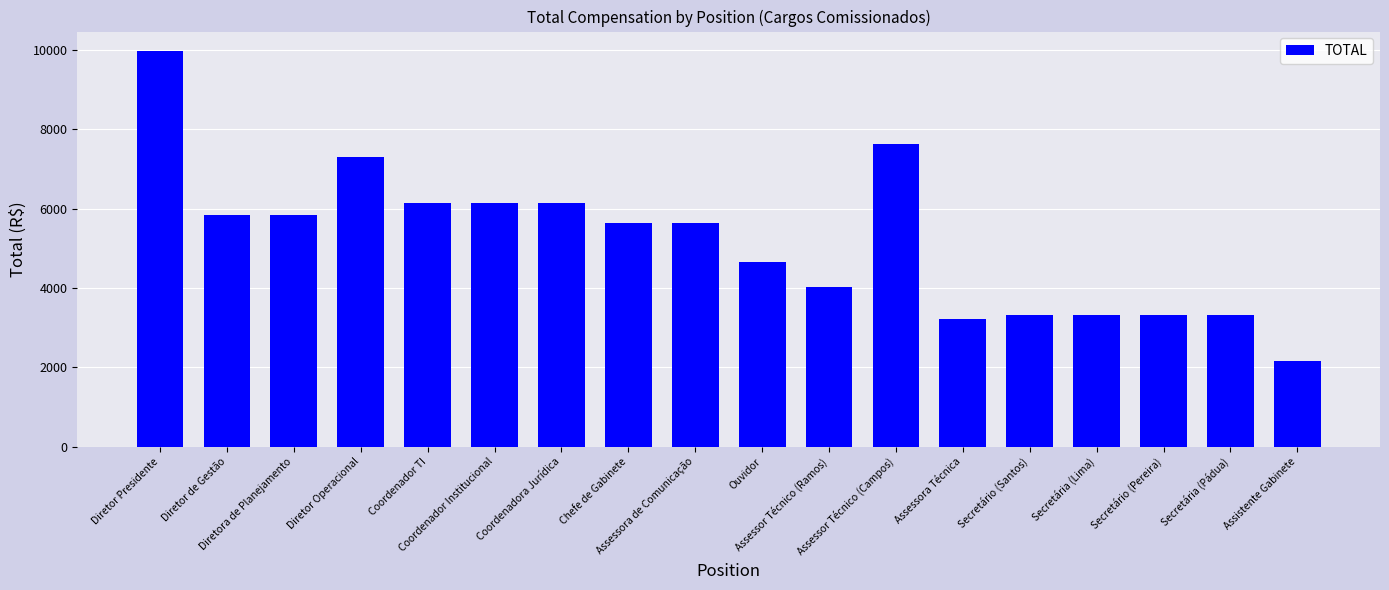

What is the maximum value shown in the chart?

9966.6